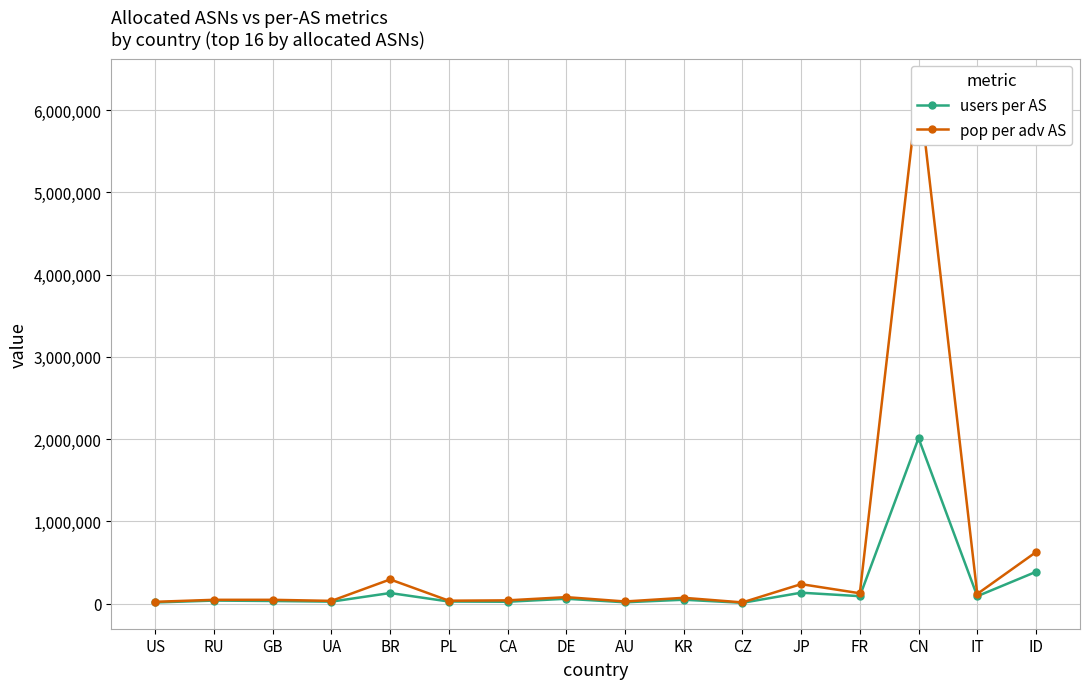

What position from the left is RU?

2